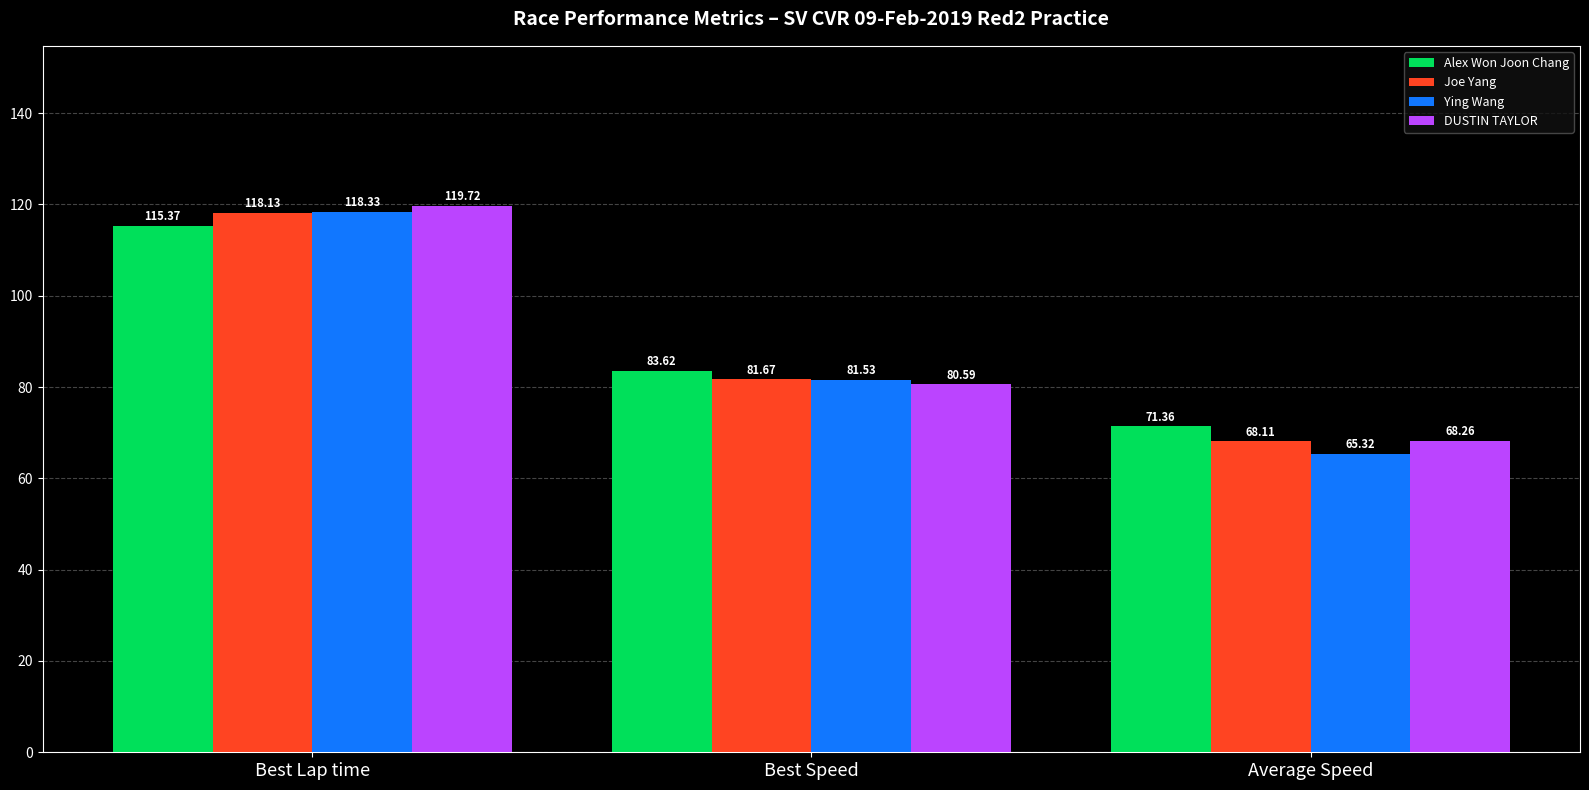

What is the smallest value displayed?

65.3